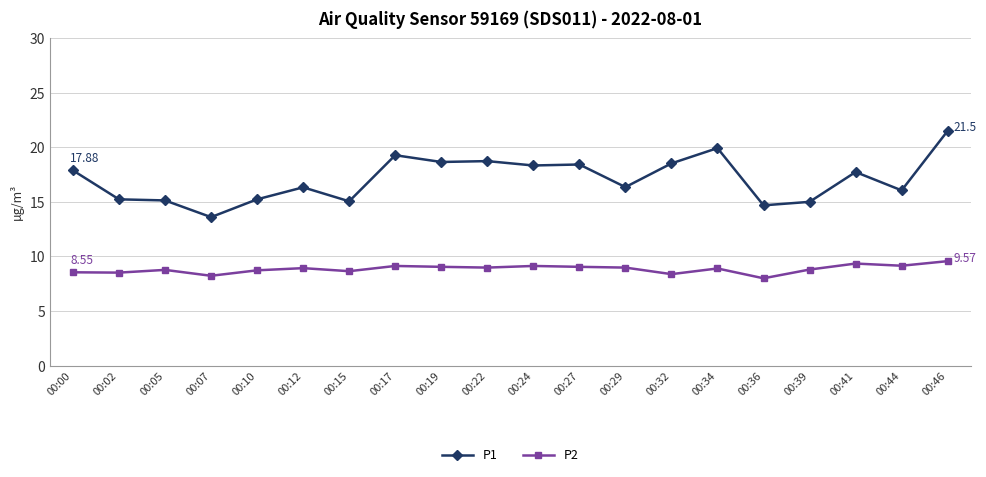

How many series are shown in this chart?

2